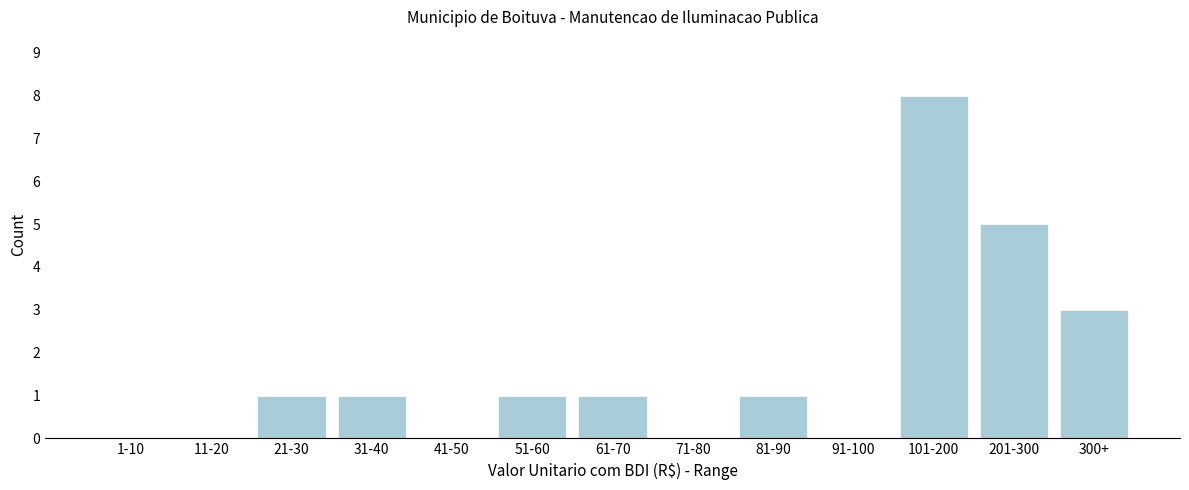

Reading left to right, list all the values displayed in this chart.

1-10=0	11-20=0	21-30=1	31-40=1	41-50=0	51-60=1	61-70=1	71-80=0	81-90=1	91-100=0	101-200=8	201-300=5	300+=3